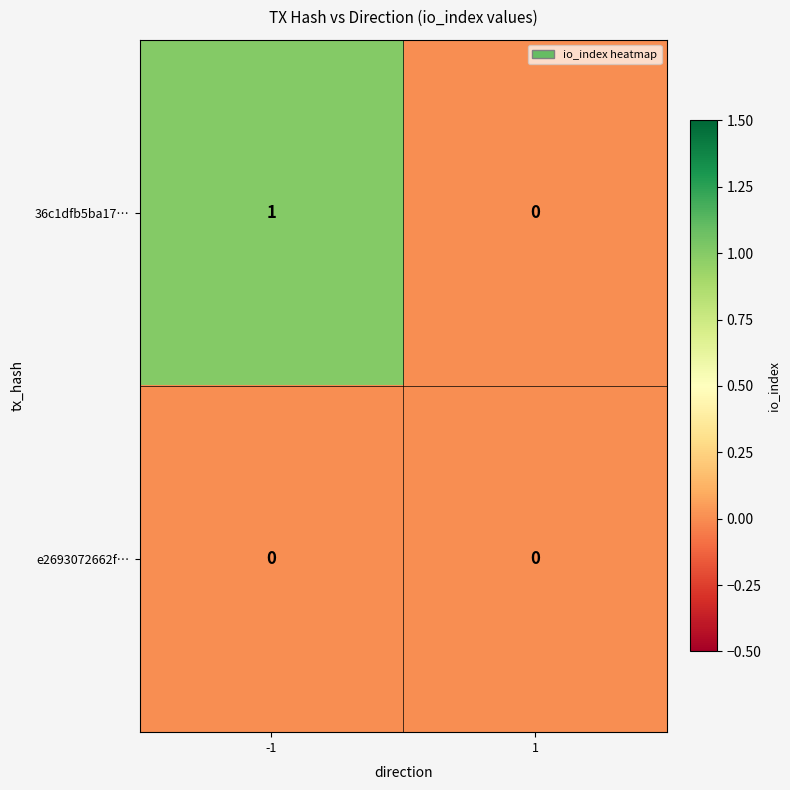

Rank the series by their average value, from lowest to highest.

e2693072662f…, 36c1dfb5ba17…